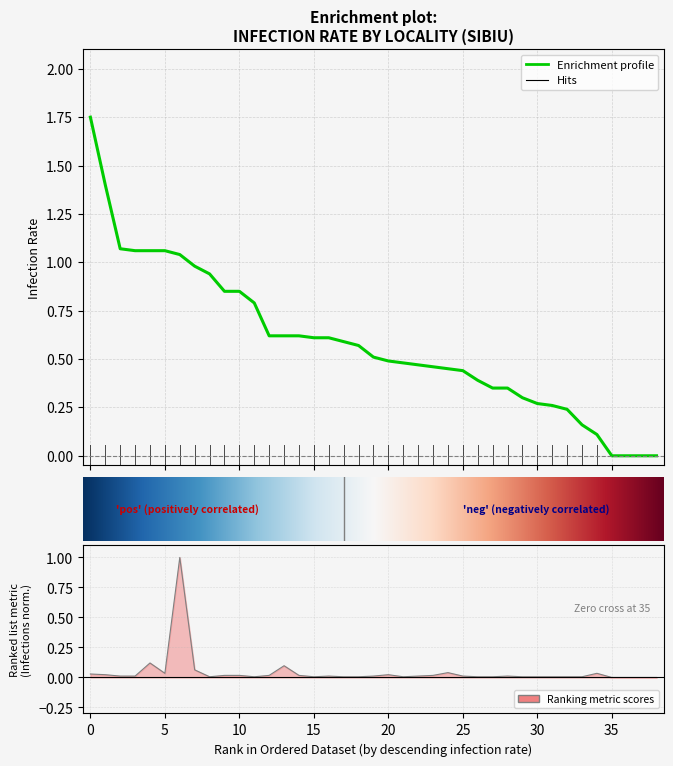

What is the average value of the infection_rate series?

0.6